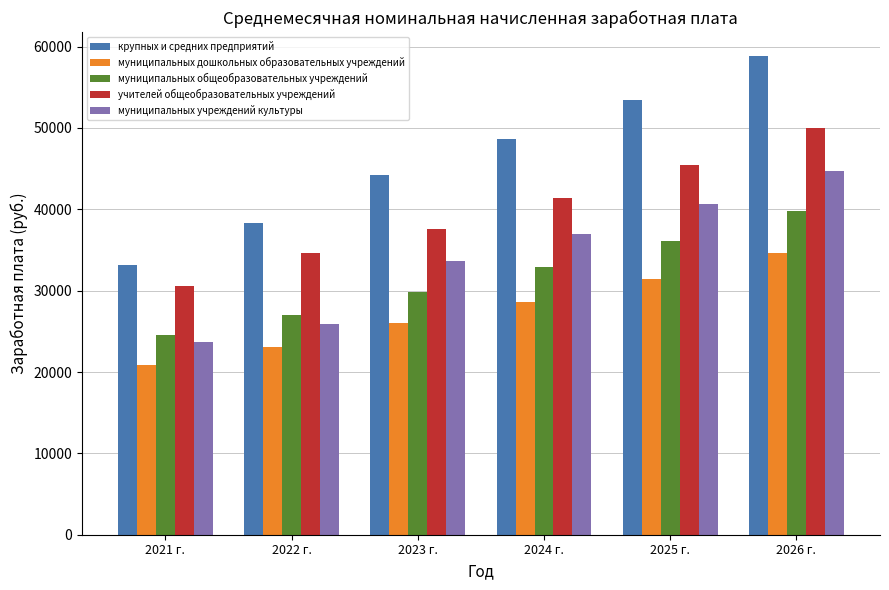

What is the lowest value of the муниципальных дошкольных образовательных учреждений series?

20821.0